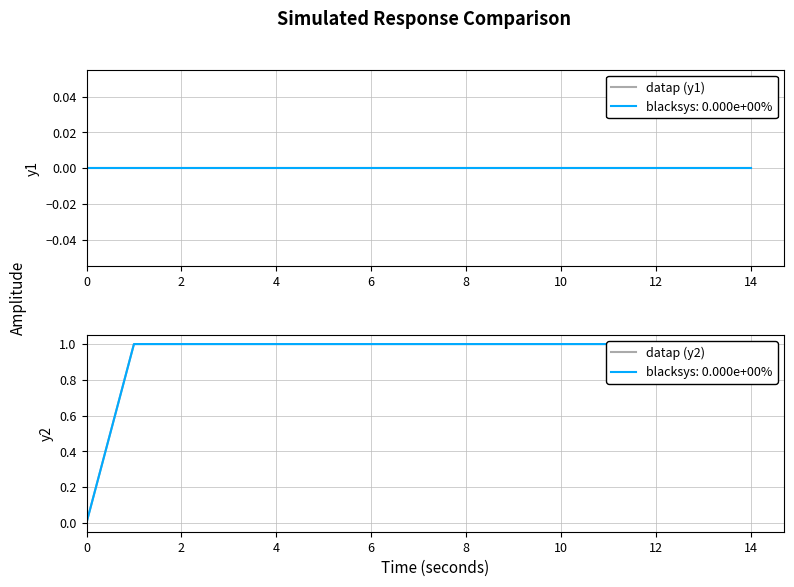

True or false: datap (y1) has a value of 0 at 12.

True